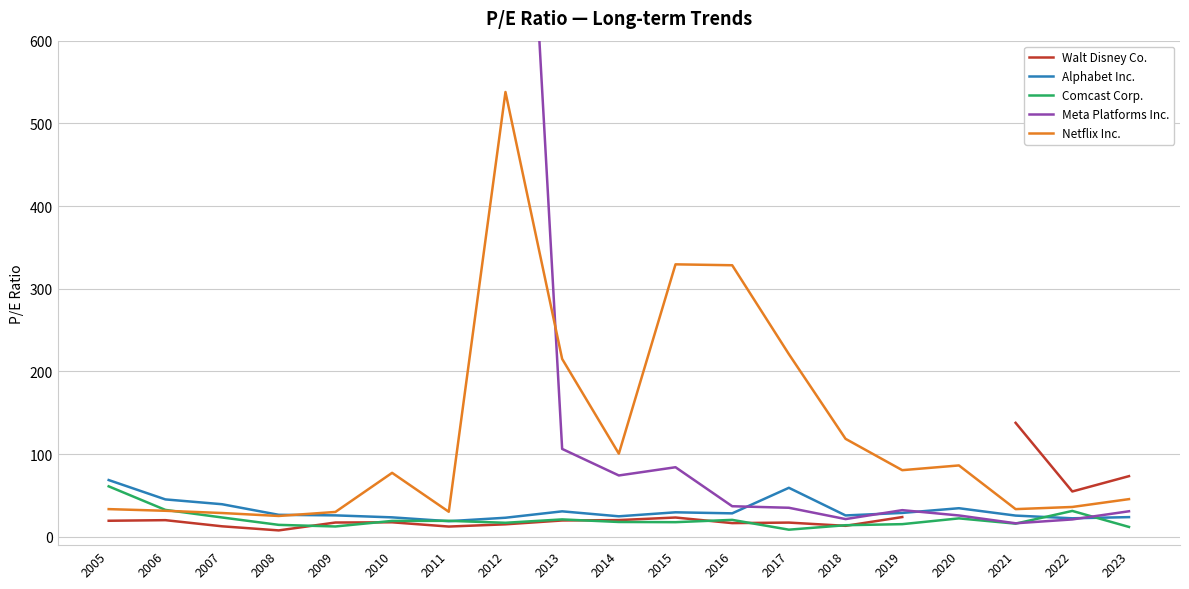

What is the total value across all series at 2021?

229.6